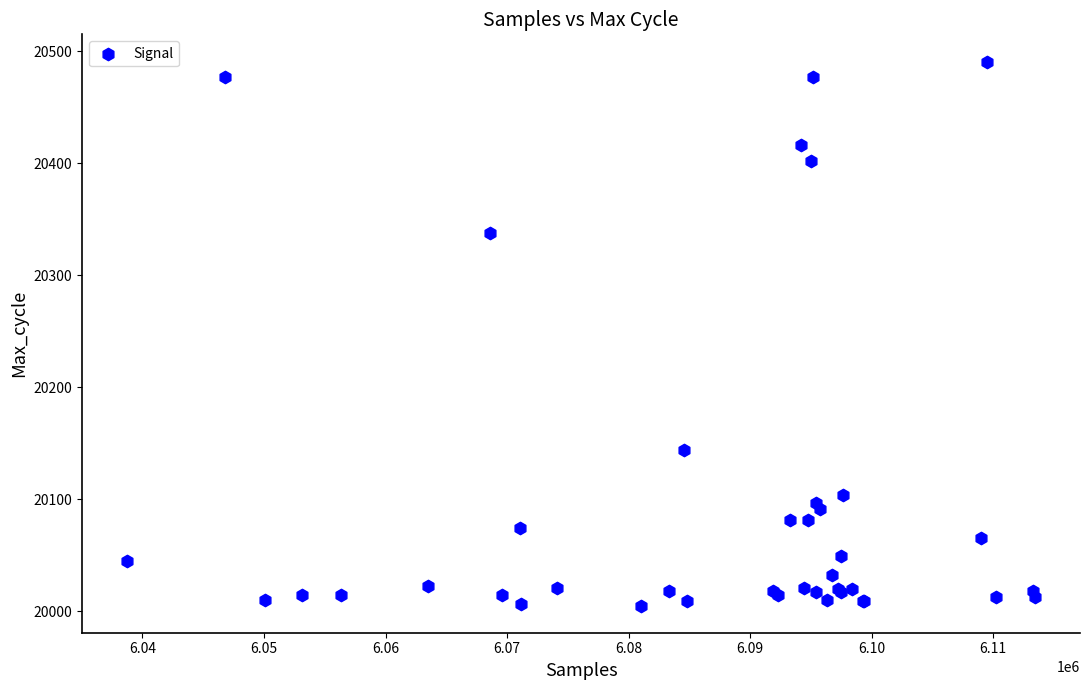

What Y value in the scatter plot is closest to 20248?

20338